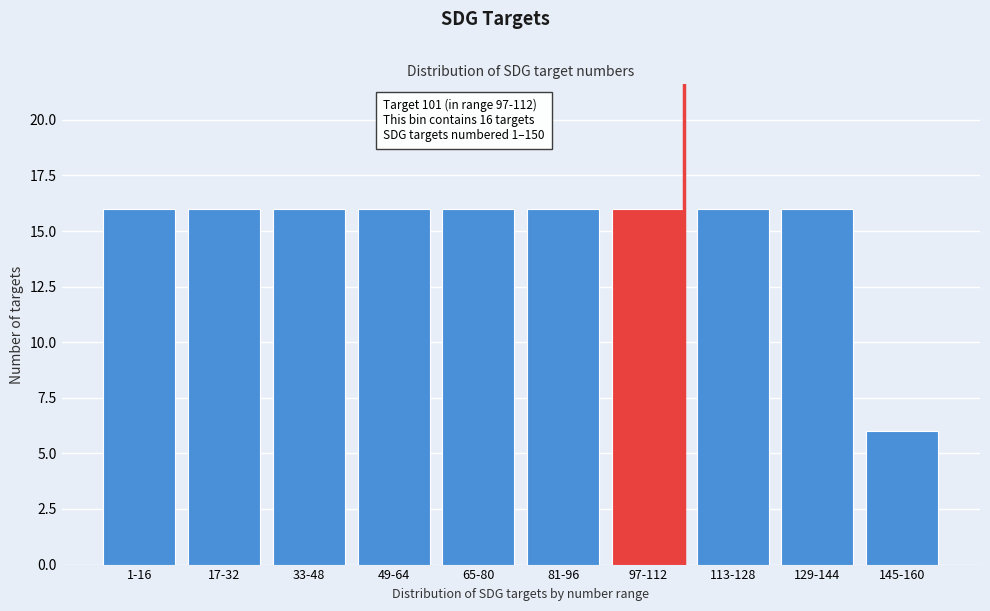

Reading left to right, list all the values displayed in this chart.

1-16=16	17-32=16	33-48=16	49-64=16	65-80=16	81-96=16	97-112=16	113-128=16	129-144=16	145-160=6